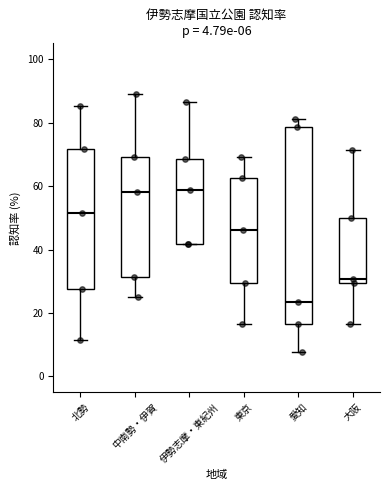

Comparing the boxes themselves (not the whiskers), which one is the tallest?

愛知